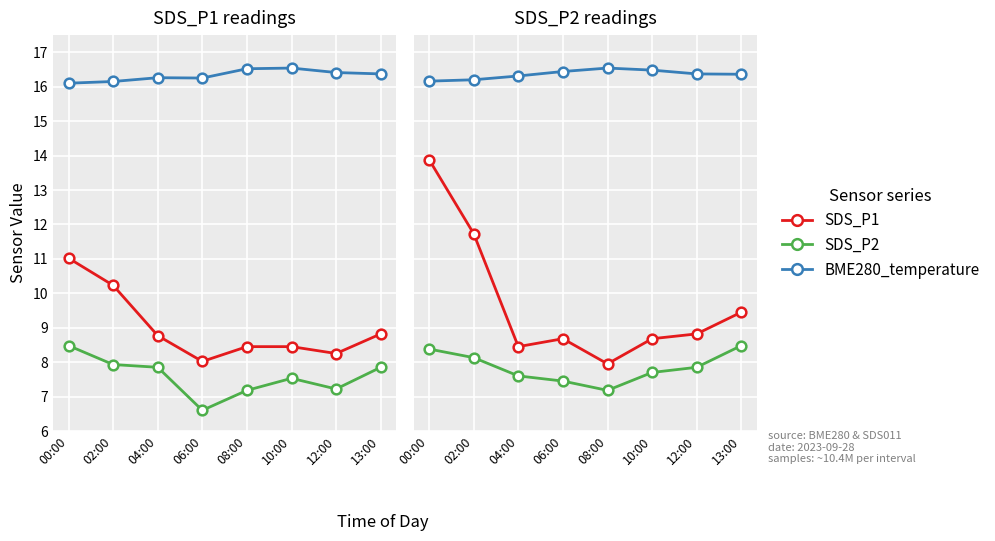

What is the maximum value for BME280_temperature?

16.5